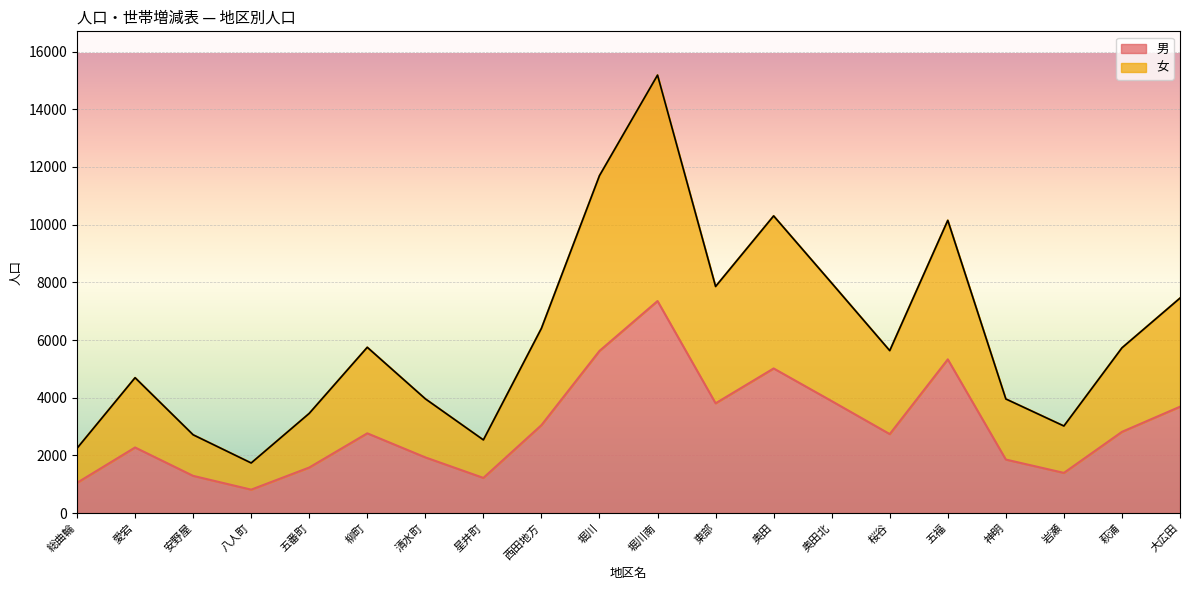

Reading left to right, extract all data points from this chart.

男: 1051	2276	1292	814	1581	2767	1933	1221	3051	5624	7353	3808	5016	3884	2740	5331	1857	1395	2818	3689
女: 2247	4694	2715	1738	3457	5748	3962	2538	6406	11700	15184	7857	10303	7974	5632	10149	3957	3020	5729	7453